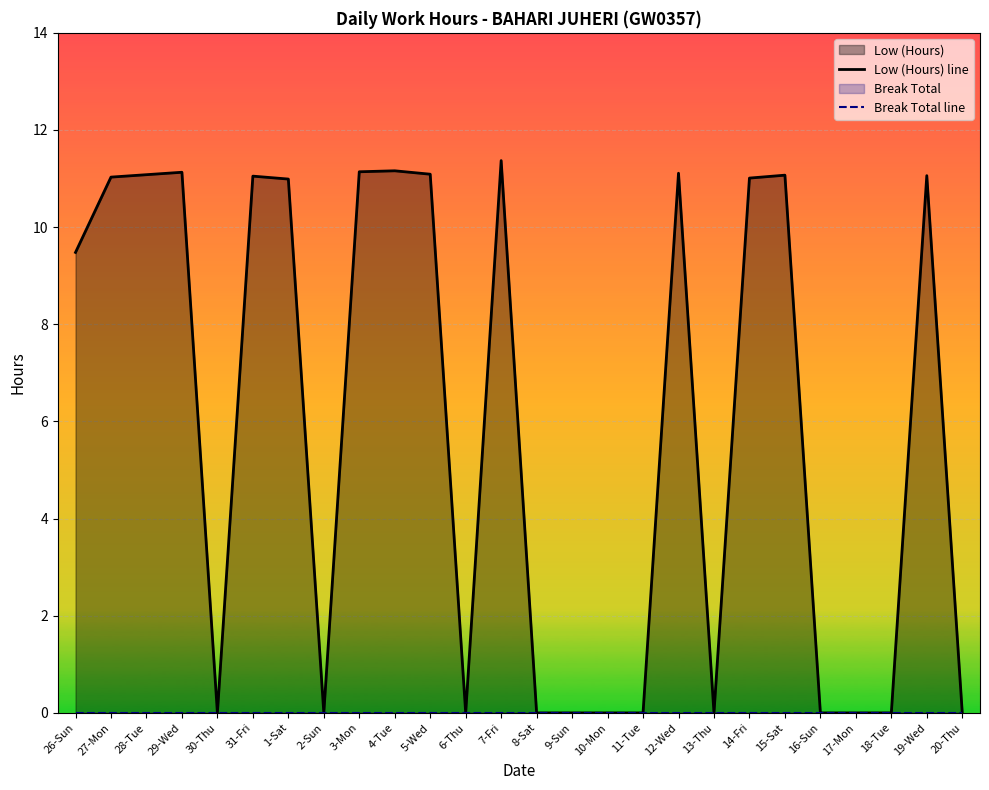

Reading left to right, extract all data points from this chart.

Low (Hours) line: 9.5	11.0	11.1	11.1	0.0	11.1	11.0	0.0	11.1	11.2	11.1	0.0	11.4	0.0	0.0	0.0	0.0	11.1	0.0	11.0	11.1	0.0	0.0	0.0	11.1	0.0
Break Total line: 0.0	0.0	0.0	0.0	0.0	0.0	0.0	0.0	0.0	0.0	0.0	0.0	0.0	0.0	0.0	0.0	0.0	0.0	0.0	0.0	0.0	0.0	0.0	0.0	0.0	0.0